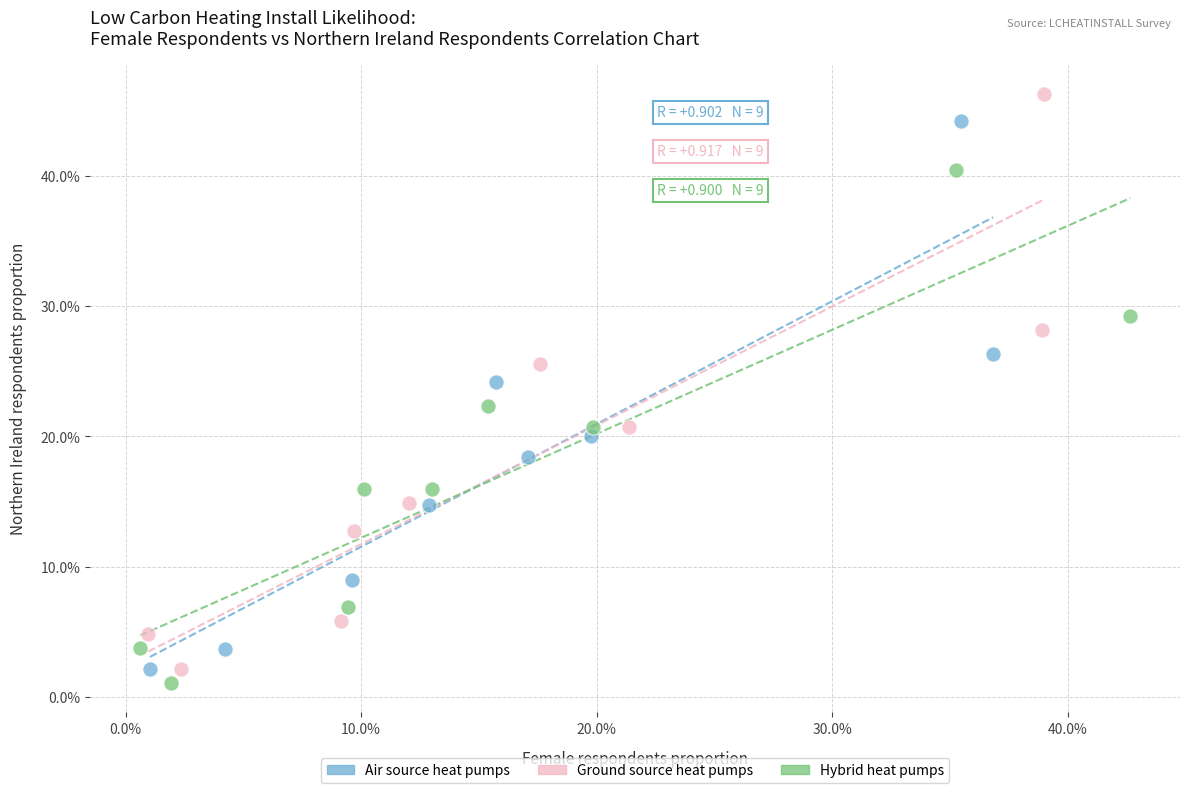

Which series contains the highest Y value?

Ground source heat pumps